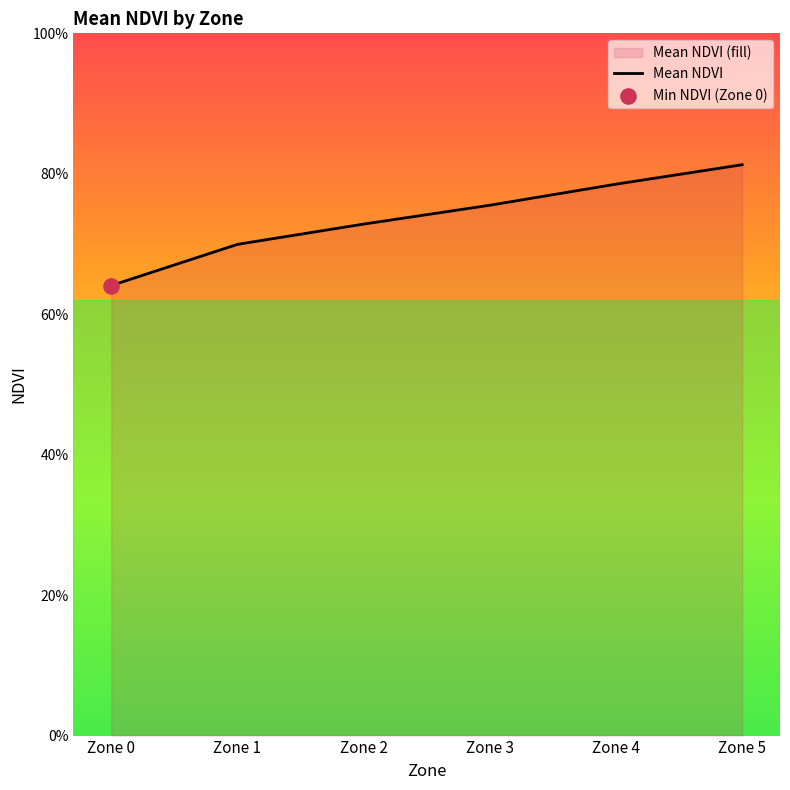

Between Zone 4 and Zone 0, which is larger?

Zone 4